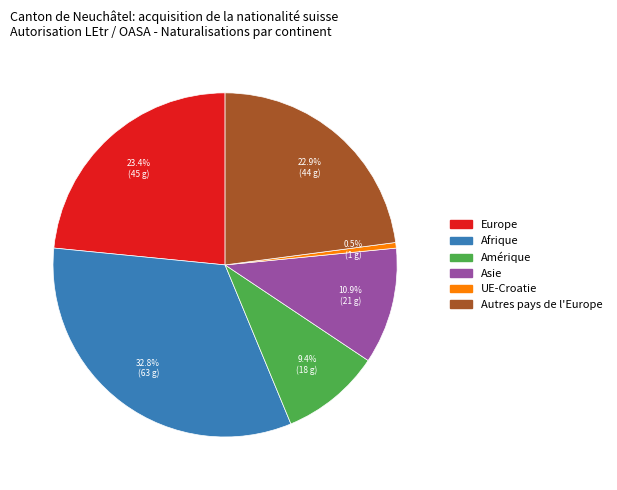

Is there a majority slice in this chart?

No